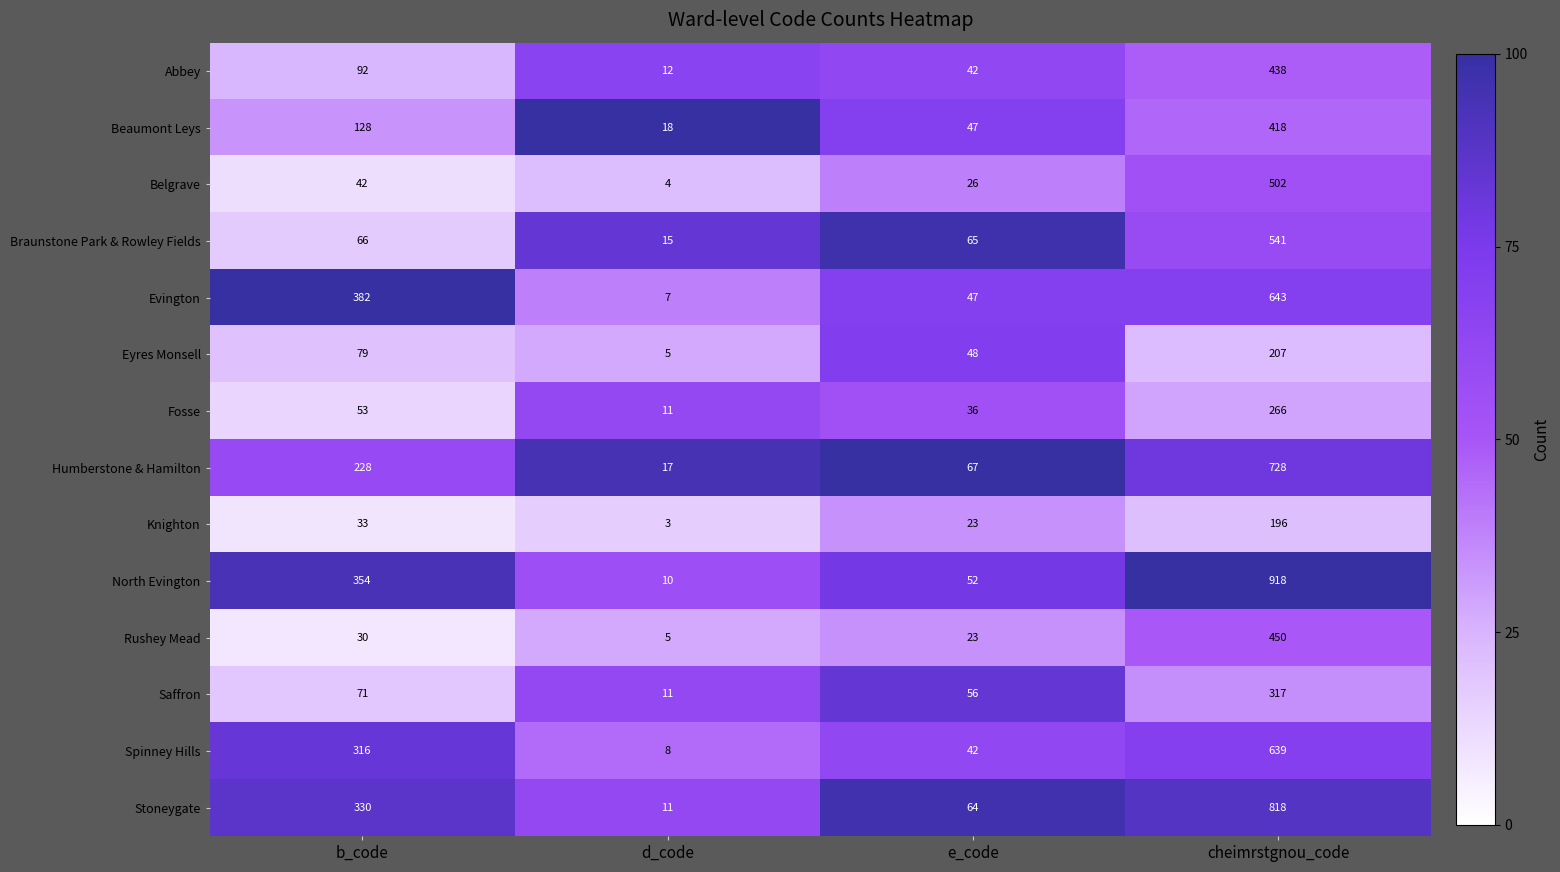

Between d_code and e_code, which series saw the biggest shift?

Stoneygate